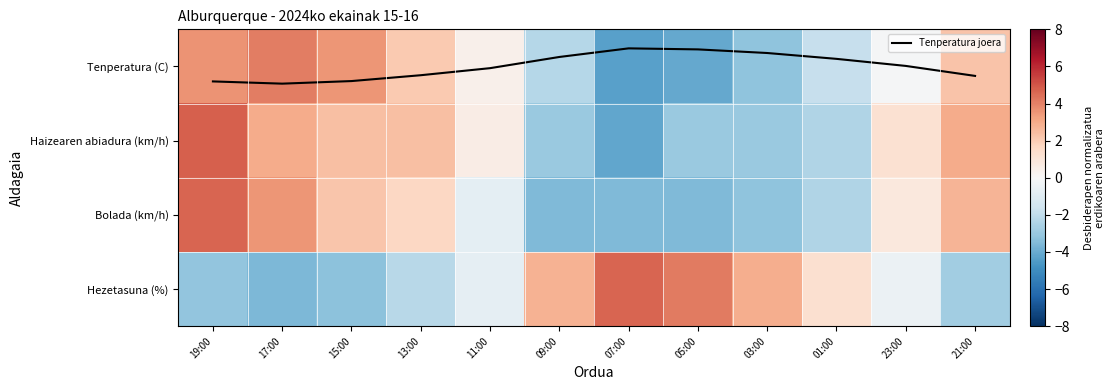

What is the sum of the Tenperatura (C) values at 09:00 and 11:00?

-1.9